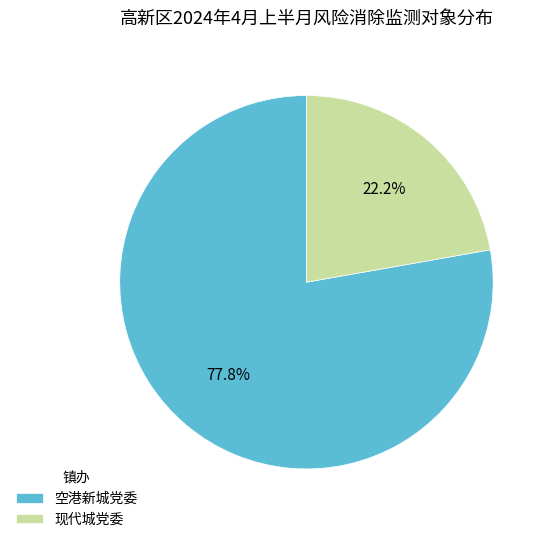

To the nearest percent, what portion does 现代城党委 represent?

22%